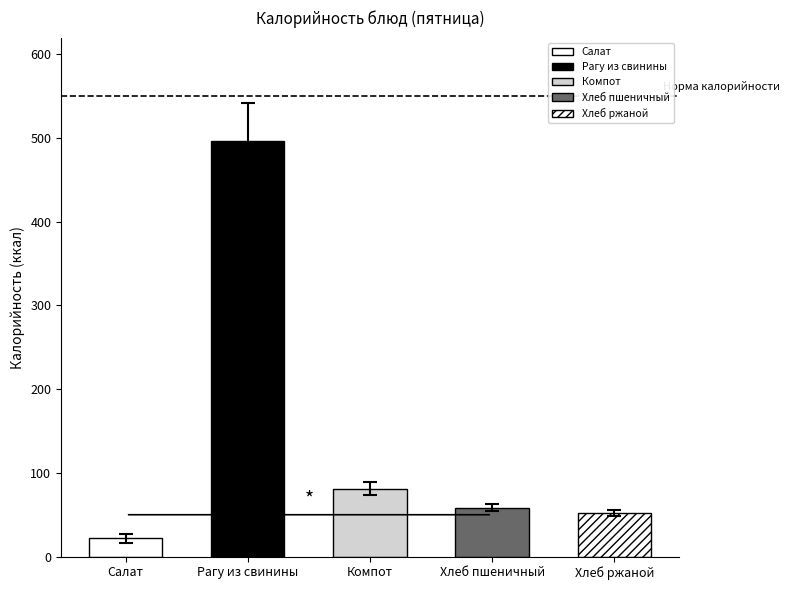

What is the label of the 1st bar from the left?

Салат